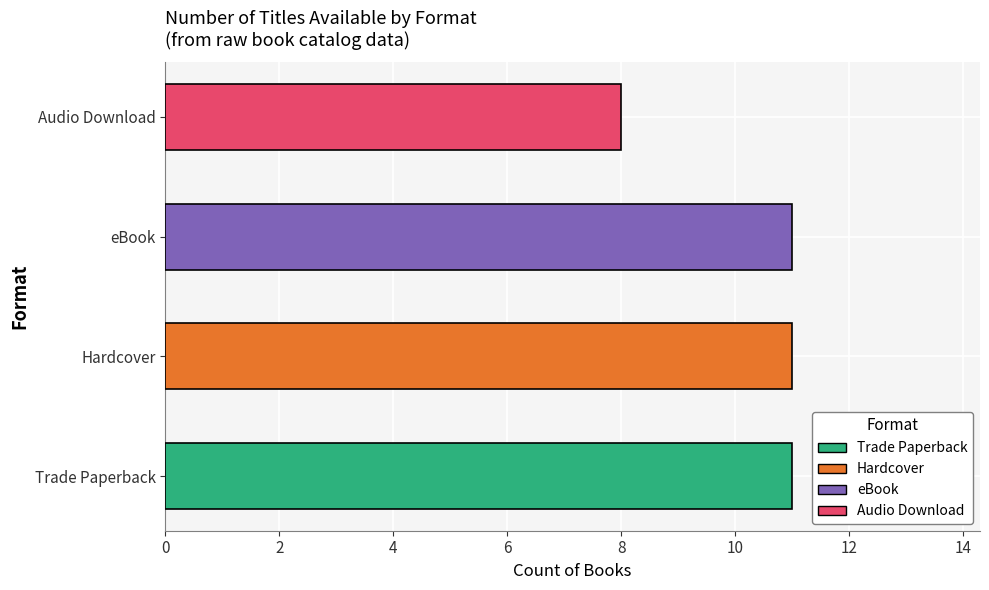

What is the maximum value shown in the chart?

11